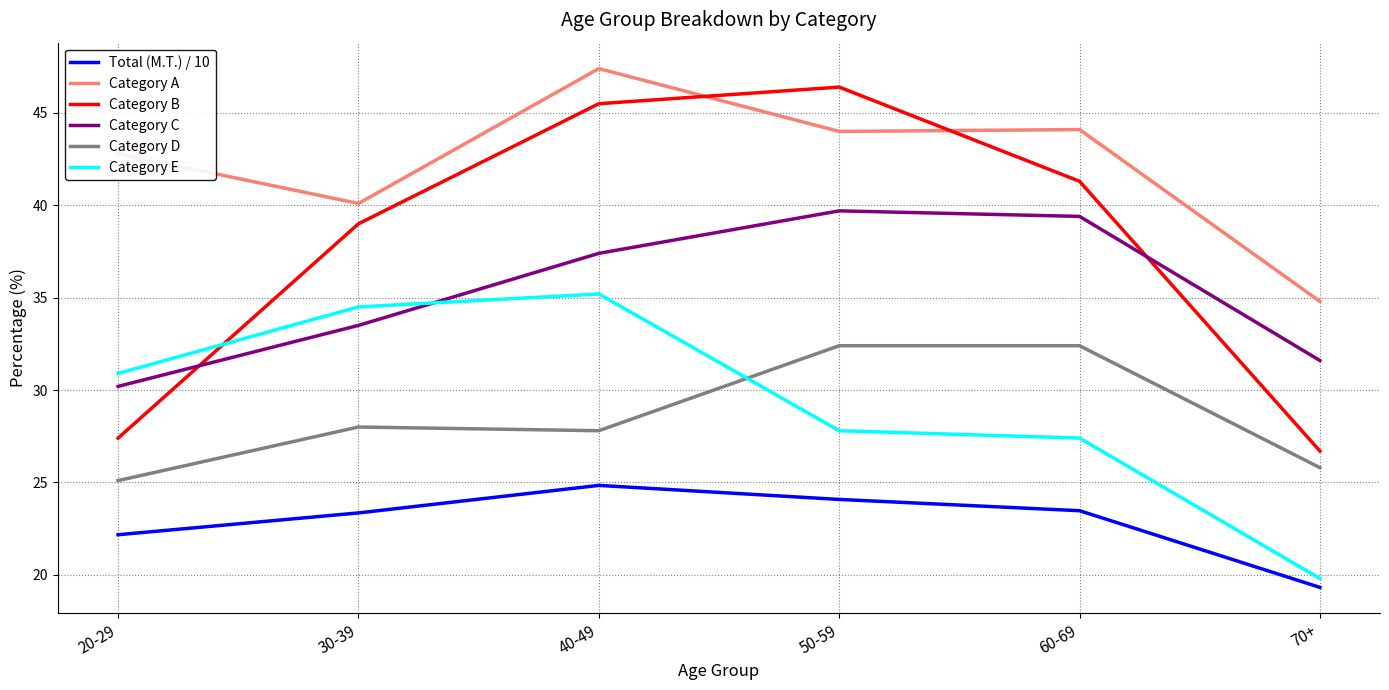

What is the highest value of the Total (M.T.) / 10 series?

24.8